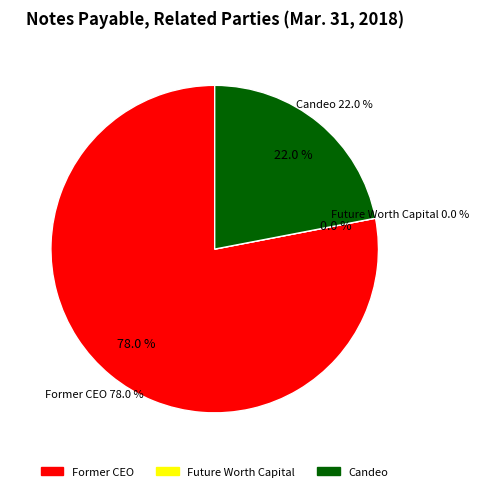

What is the majority slice?

Former CEO